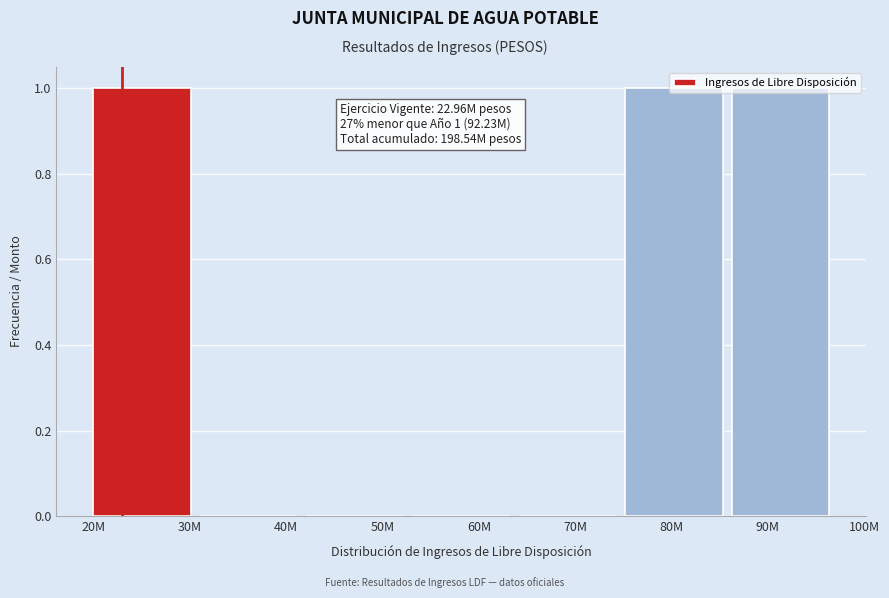

Between 60M and 30M, which is larger?

30M